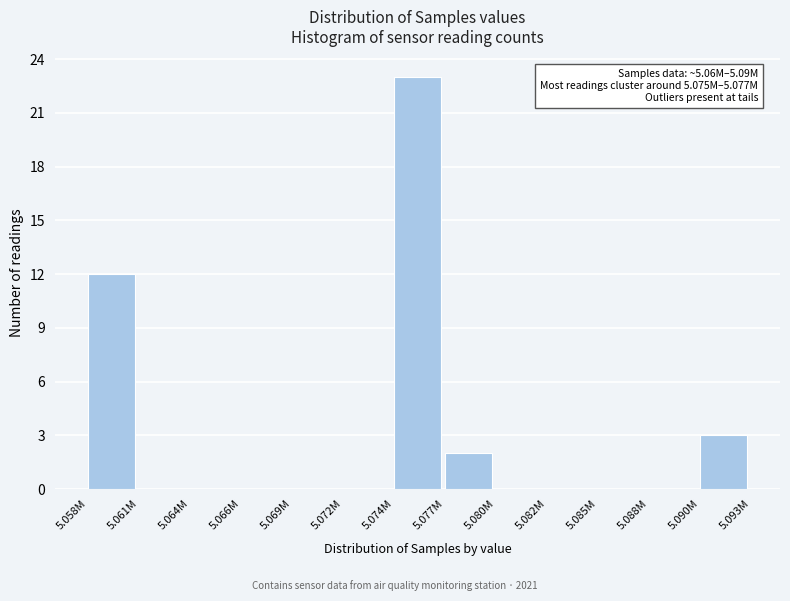

Reading left to right, what are all the values shown in this chart?

5.058M=12	5.061M=0	5.064M=0	5.066M=0	5.069M=0	5.072M=0	5.074M=23	5.077M=2	5.080M=0	5.082M=0	5.085M=0	5.088M=0	5.090M=3